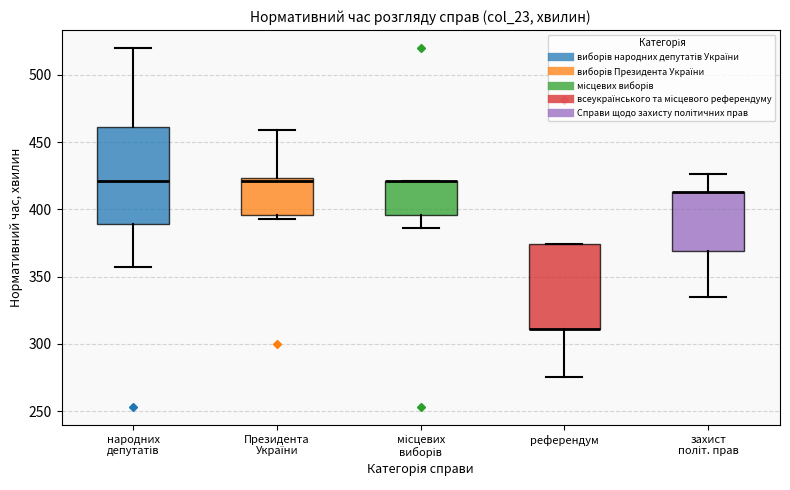

Where is the lower edge of the box for референдум on the y-axis? The values are not printed on the chart, so give them approximately, as read against the axis.

310